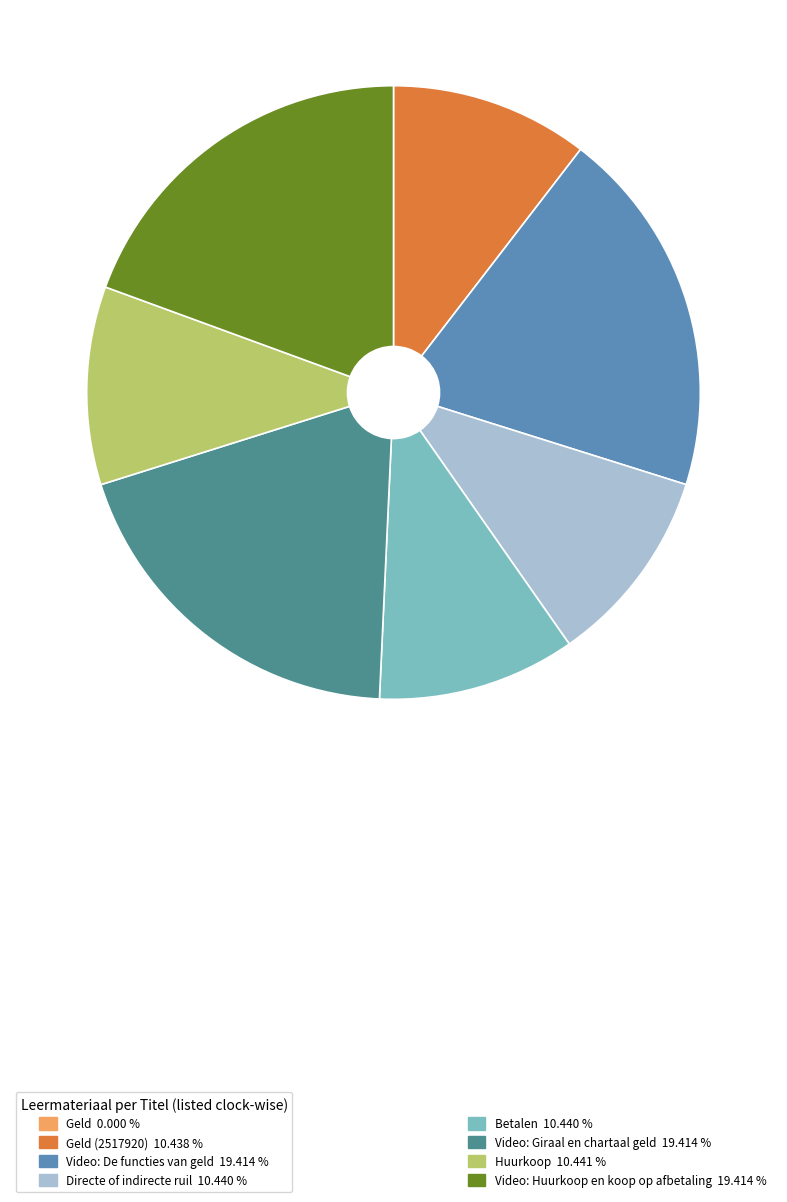

Is there a majority slice in this chart?

No